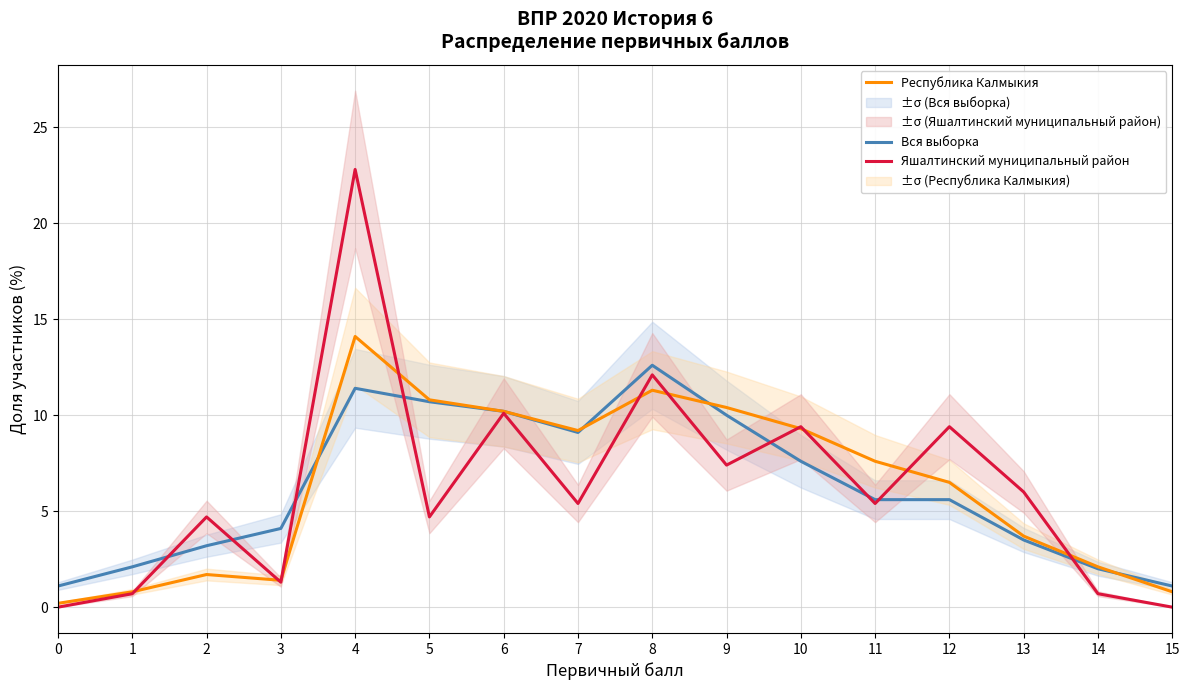

Does the chart display data point markers on the line(s)?

No